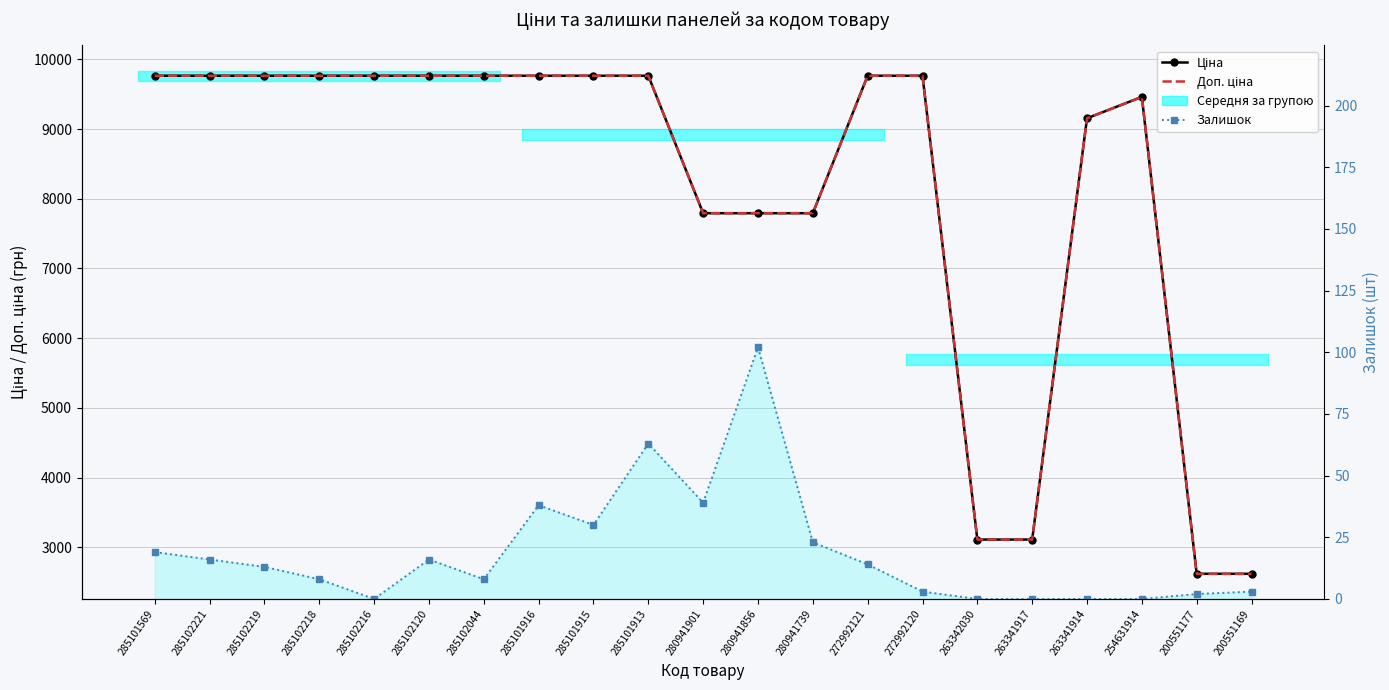

Where is the first local maximum for Доп. ціна?

254631914